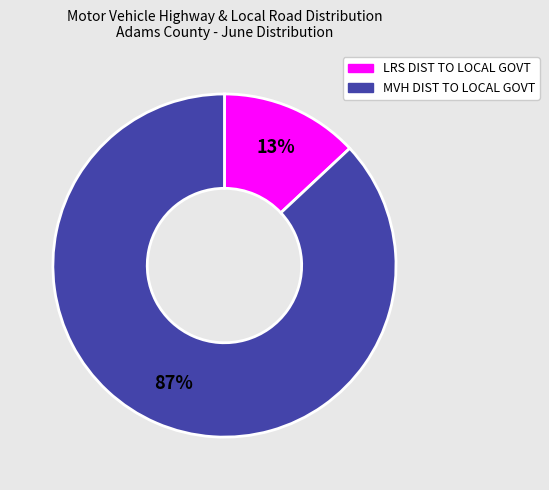

Combined, do LRS DIST TO LOCAL GOVT and MVH DIST TO LOCAL GOVT account for over 50%?

Yes